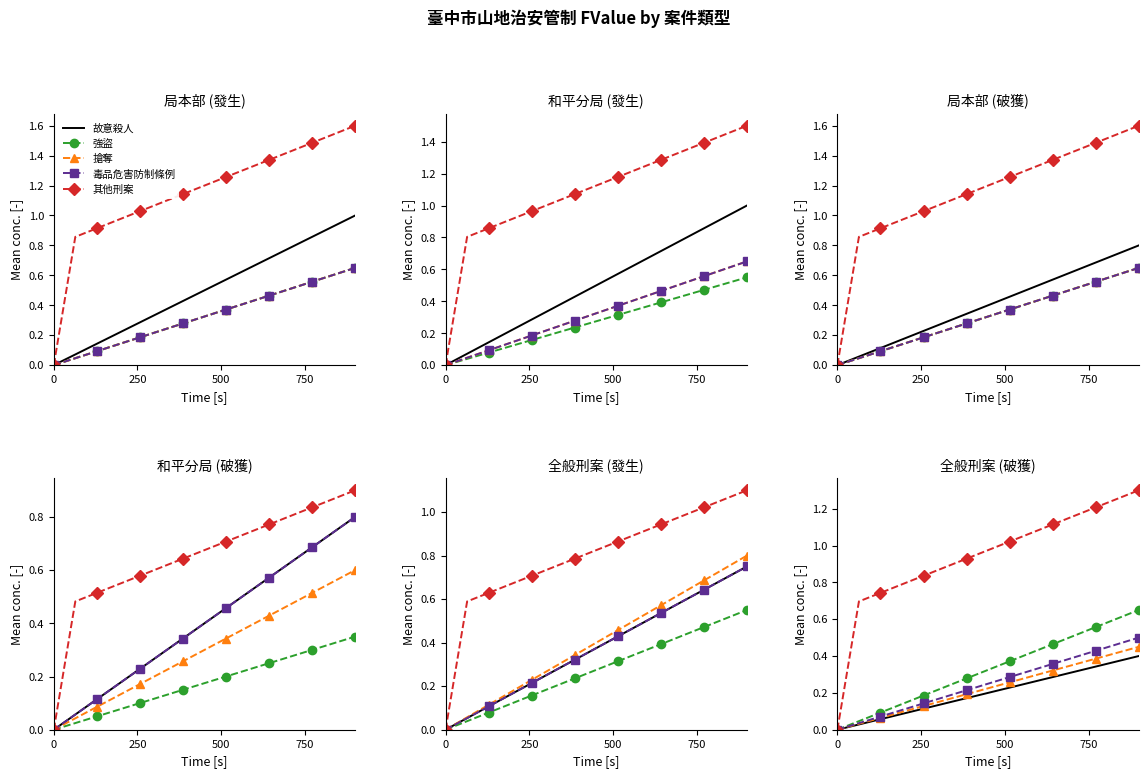

Is it true that 其他刑案 equals 1.9 at 9?

False